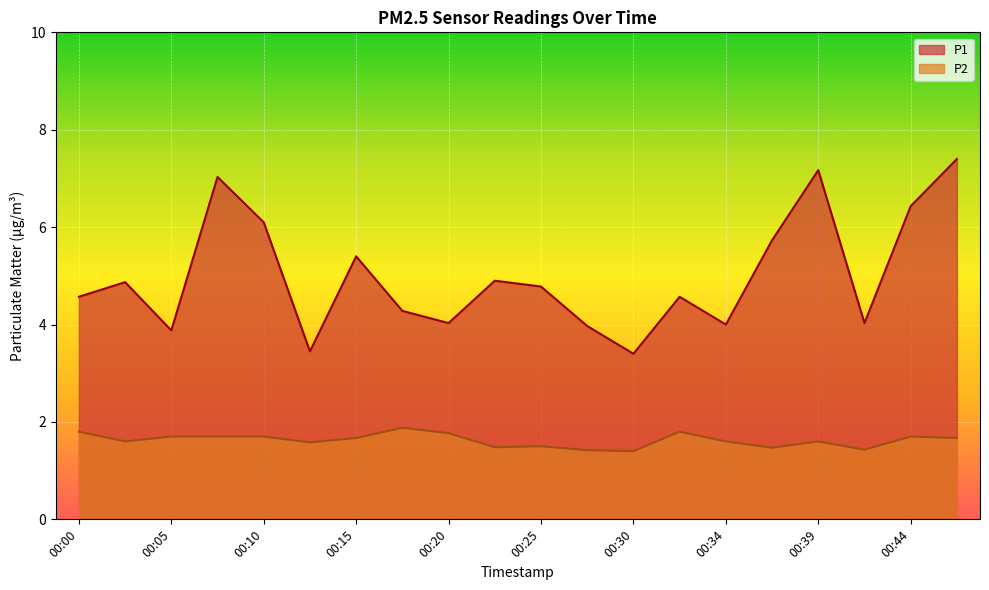

What is the total value across all series at 00:25?

6.3